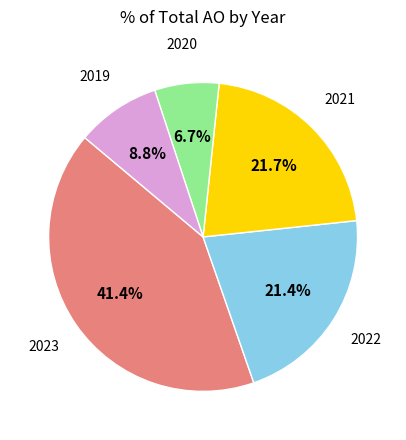

Does any single category account for the majority?

No